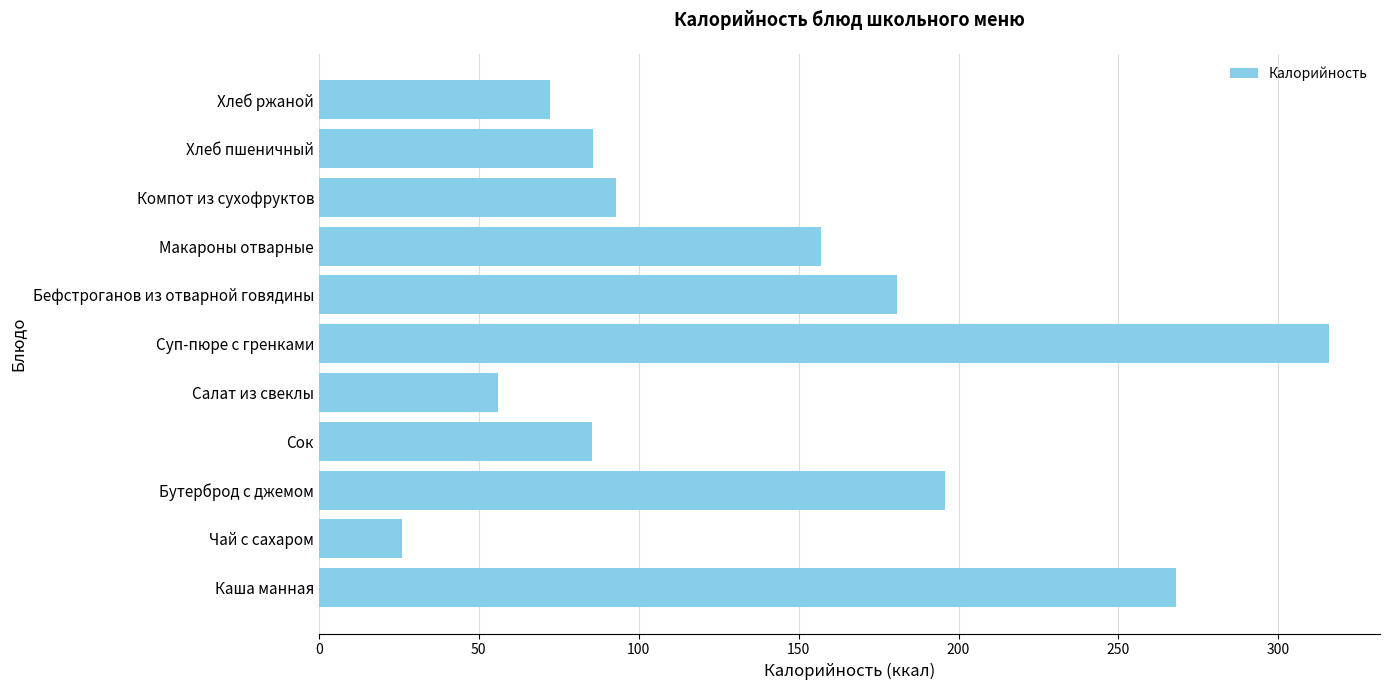

Between Каша манная and Чай с сахаром, which is larger?

Каша манная